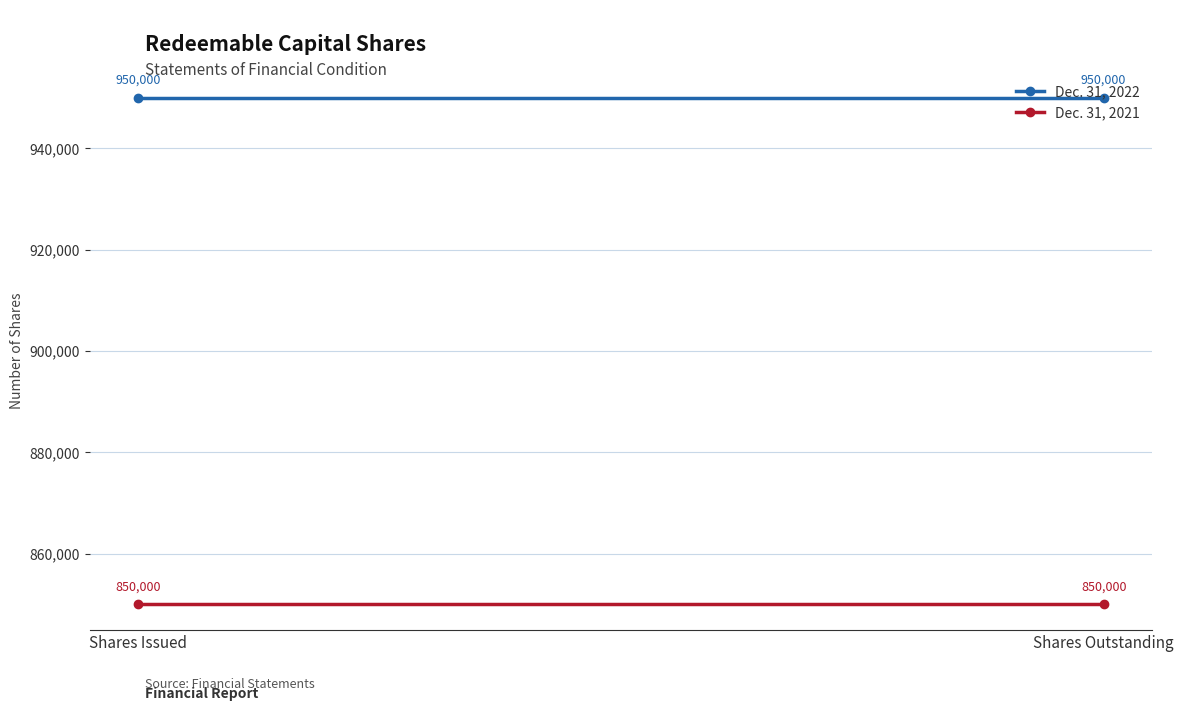

At how many categories does at least one series exceed 917054?

2